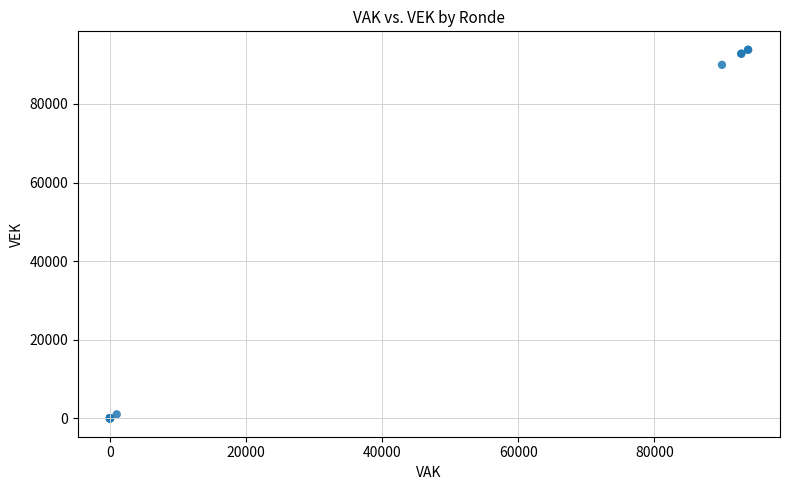

What Y value in the scatter plot is closest to 46893?

89945